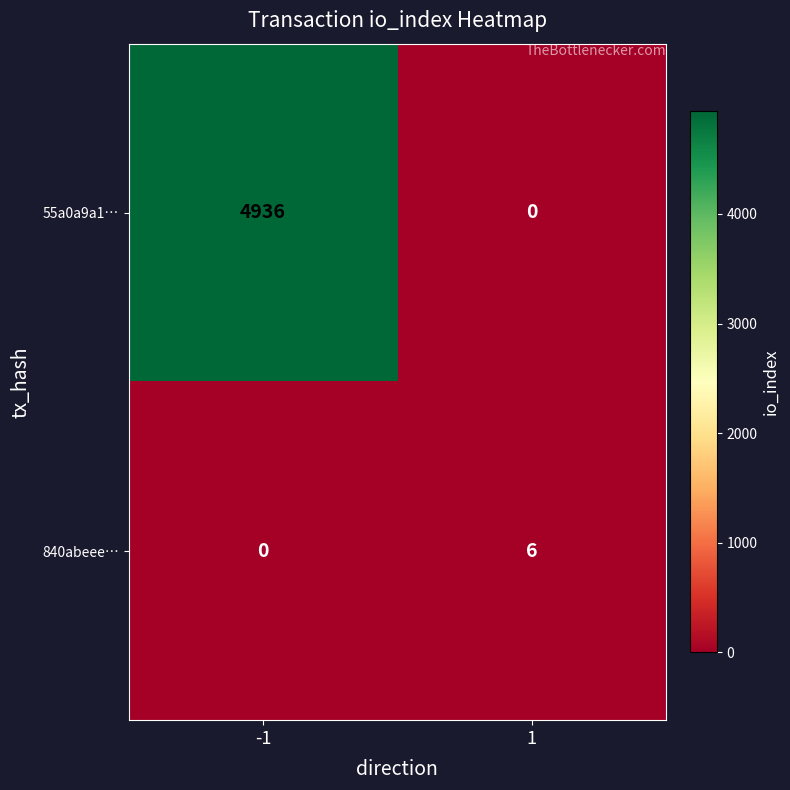

Which series changed the most between -1 and 1?

55a0a9a1…